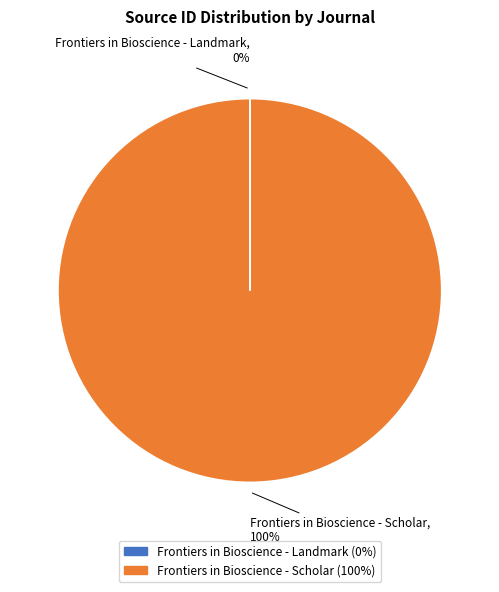

To the nearest percent, what portion does Frontiers in Bioscience - Scholar represent?

100%